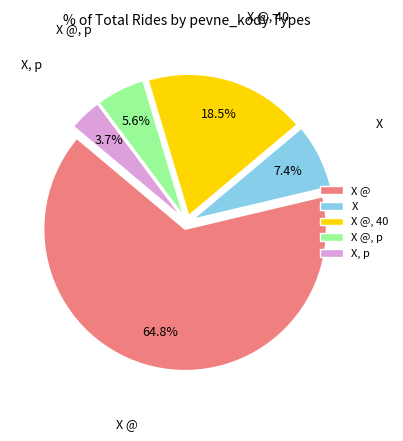

Rank the categories by value from highest to lowest.

X @, X @, 40, X, X @, p, X, p